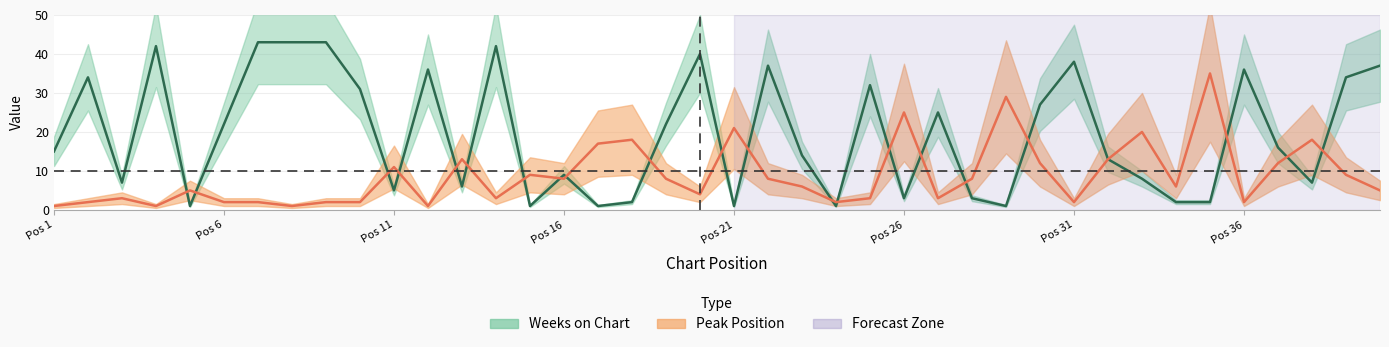

What is the sum of all Peak Position values?

352